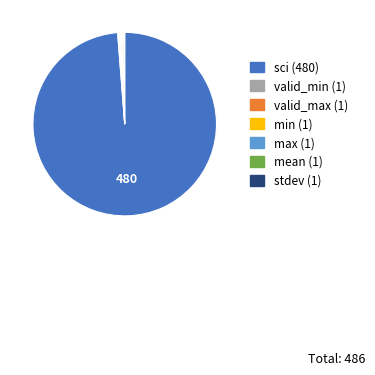

The sci slice represents 99% of the pie. True or false?

True